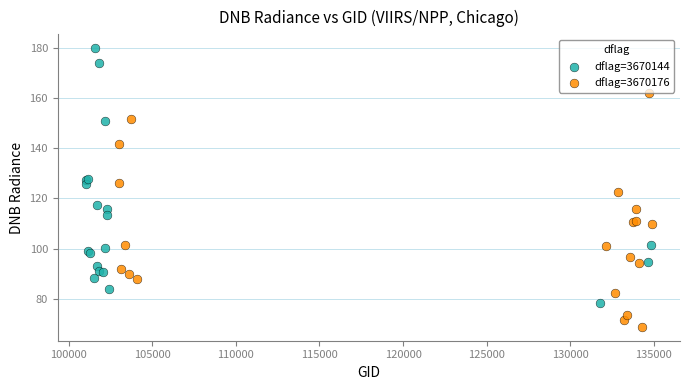

Which series has the largest Y range (max minus min)?

dflag=3670144